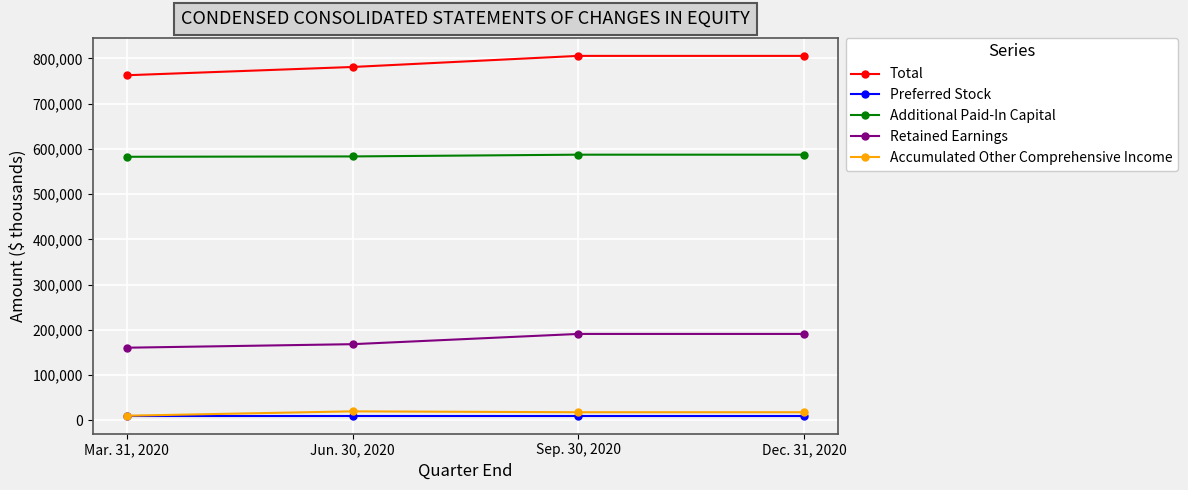

What is the label of the 3rd point from the left?

Sep. 30, 2020